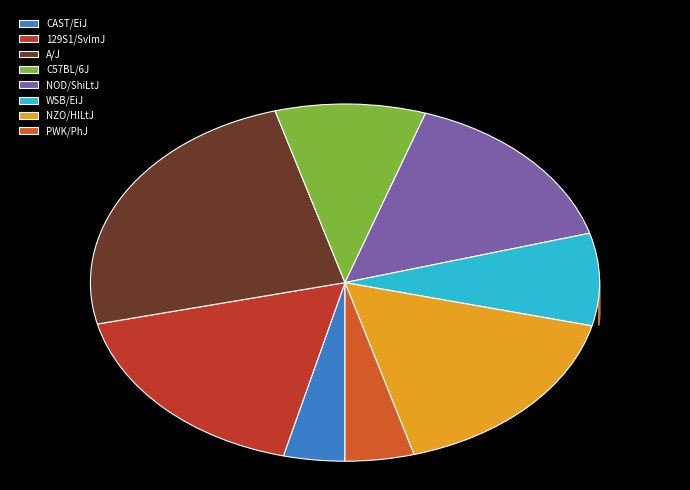

Which slice is the largest?

A/J